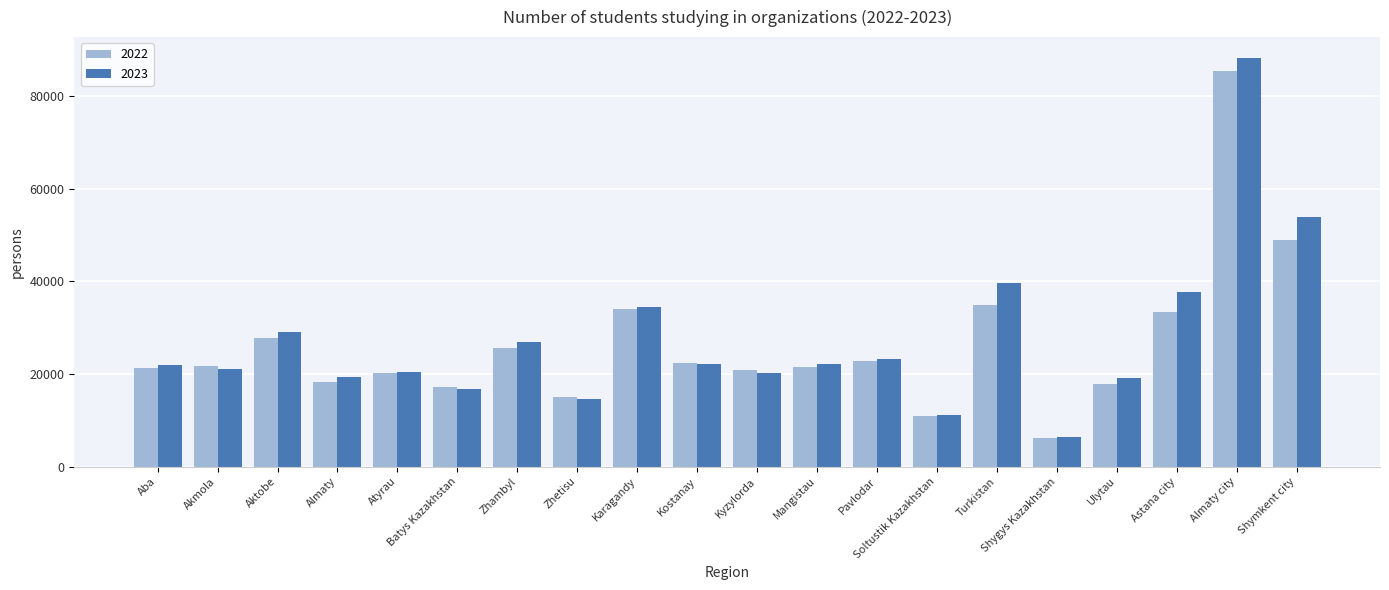

What is the lowest value of the 2022 series?

6162